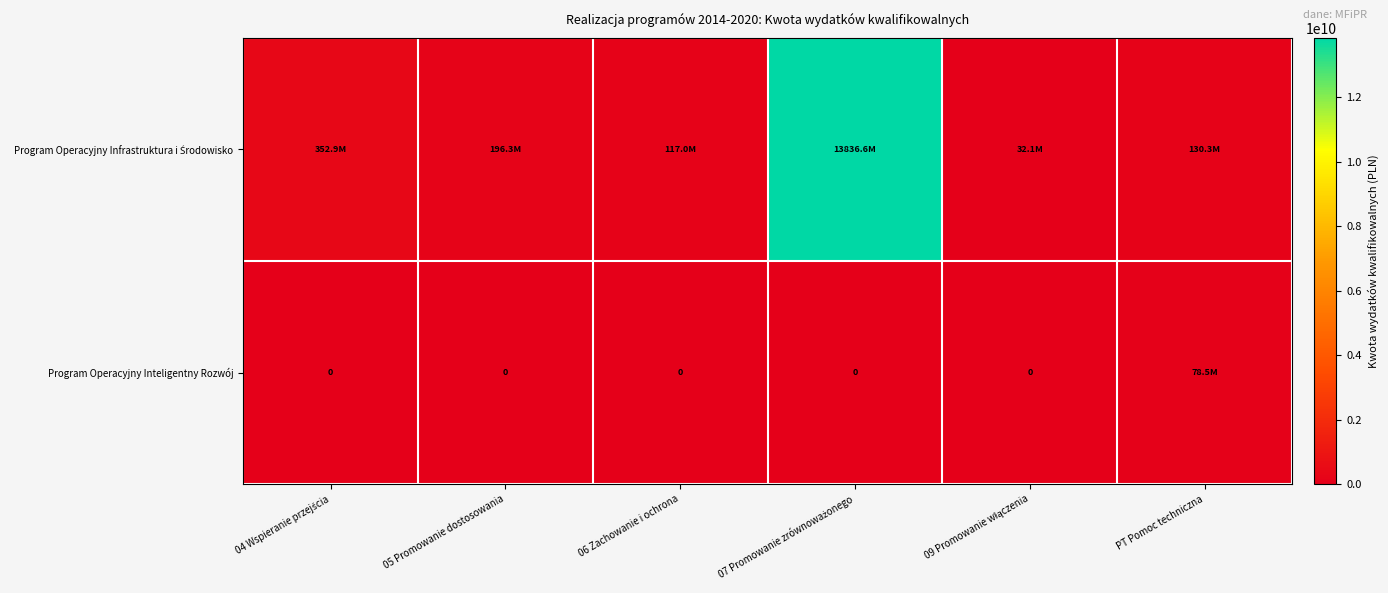

What is the spread (max minus min) of values at 09 Promowanie włączenia?

32089775.1